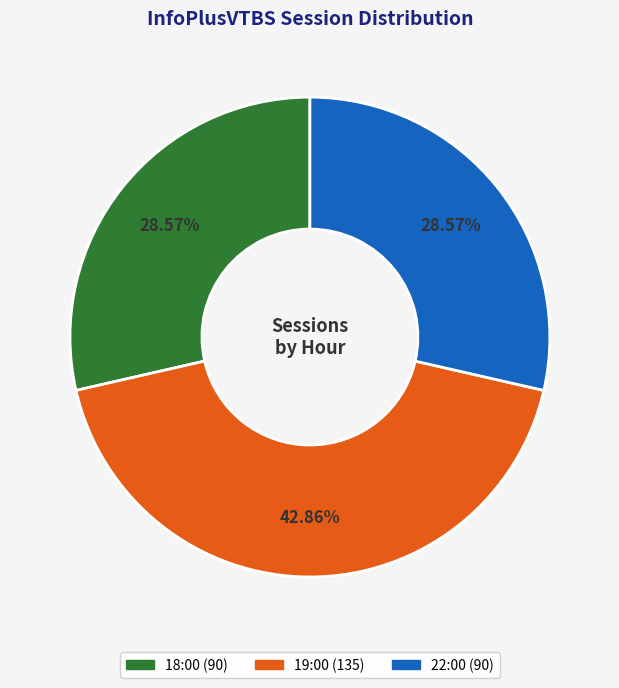

Is the sum of 18:00 and 19:00 greater than half?

Yes